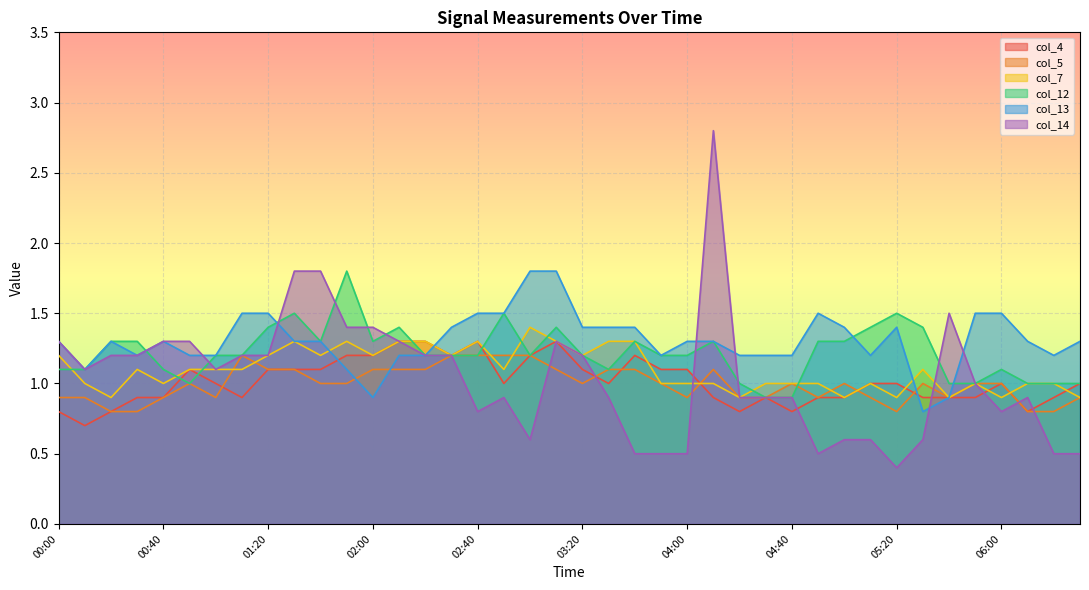

Which series has the largest range (max minus min)?

col_14